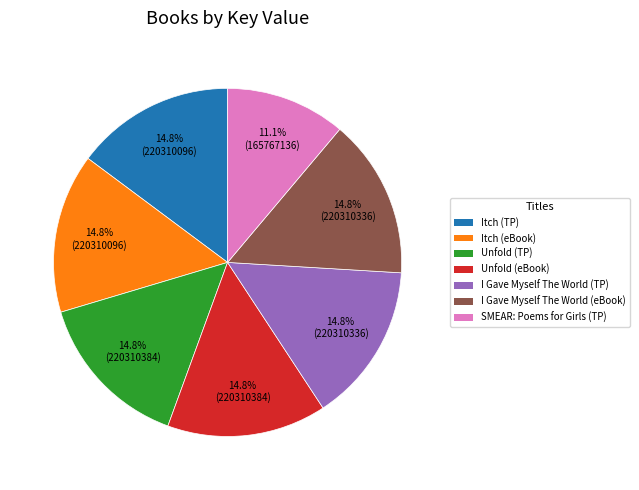

Does any single category account for the majority?

No